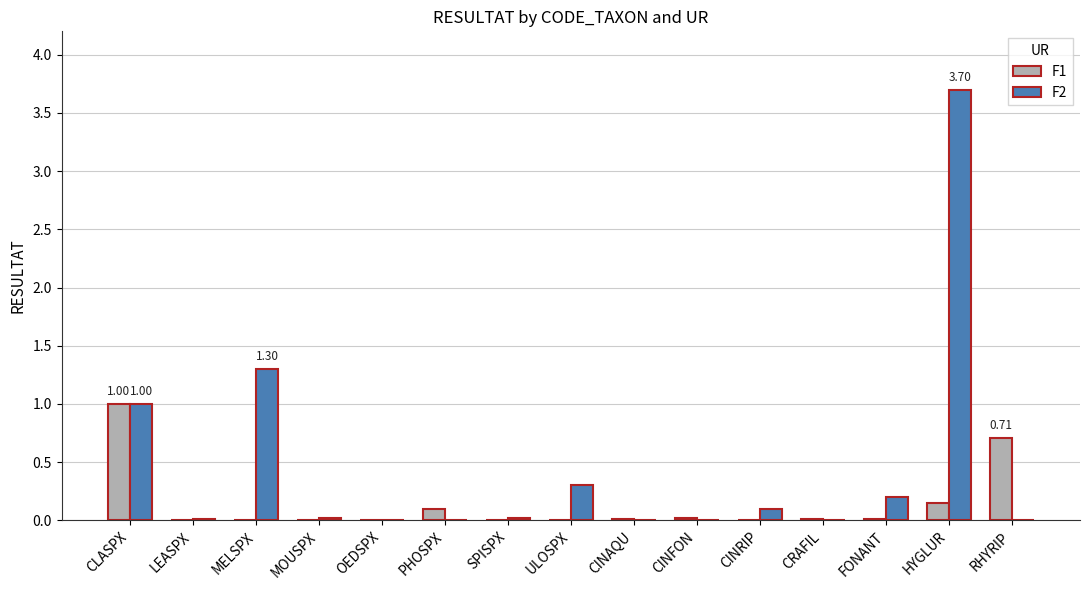

Which series has the largest total across all categories?

F2